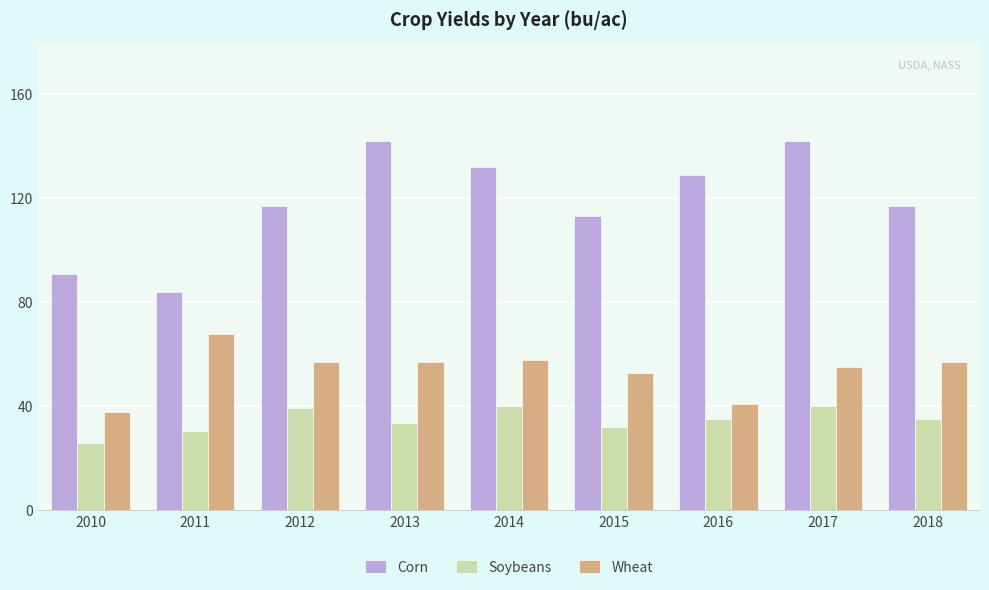

The value of Soybeans at 2014 is 40.0. True or false?

True